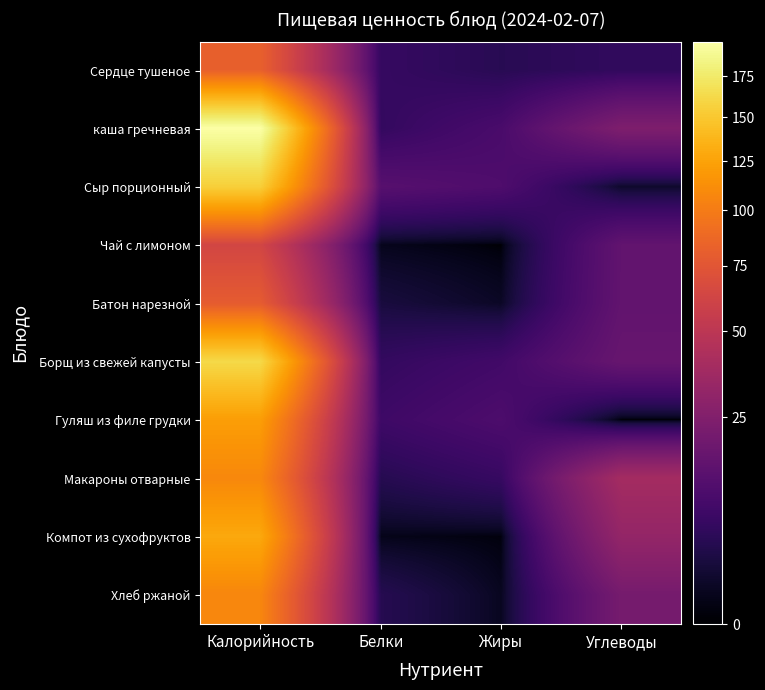

Reading left to right, what are all the values shown in this chart?

Сердце тушеное: Калорийность=82.0	Белки=6.0	Жиры=4.1	Углеводы=5.3
каша гречневая: Калорийность=198.0	Белки=5.7	Жиры=9.6	Углеводы=23.9
Сыр порционный: Калорийность=155.0	Белки=12.6	Жиры=10.6	Углеводы=1.1
Чай с лимоном: Калорийность=63.0	Белки=0.5	Жиры=0.0	Углеводы=15.3
Батон нарезной: Калорийность=79.0	Белки=2.3	Жиры=0.9	Углеводы=15.4
Борщ из свежей капусты: Калорийность=162.0	Белки=5.7	Жиры=8.0	Углеводы=16.8
Гуляш из филе грудки: Калорийность=122.0	Белки=7.4	Жиры=10.3	Углеводы=0.0
Макароны отварные: Калорийность=108.0	Белки=3.8	Жиры=6.1	Углеводы=38.6
Компот из сухофруктов: Калорийность=129.0	Белки=0.4	Жиры=0.1	Углеводы=31.8
Хлеб ржаной: Калорийность=107.0	Белки=3.8	Жиры=0.7	Углеводы=21.2